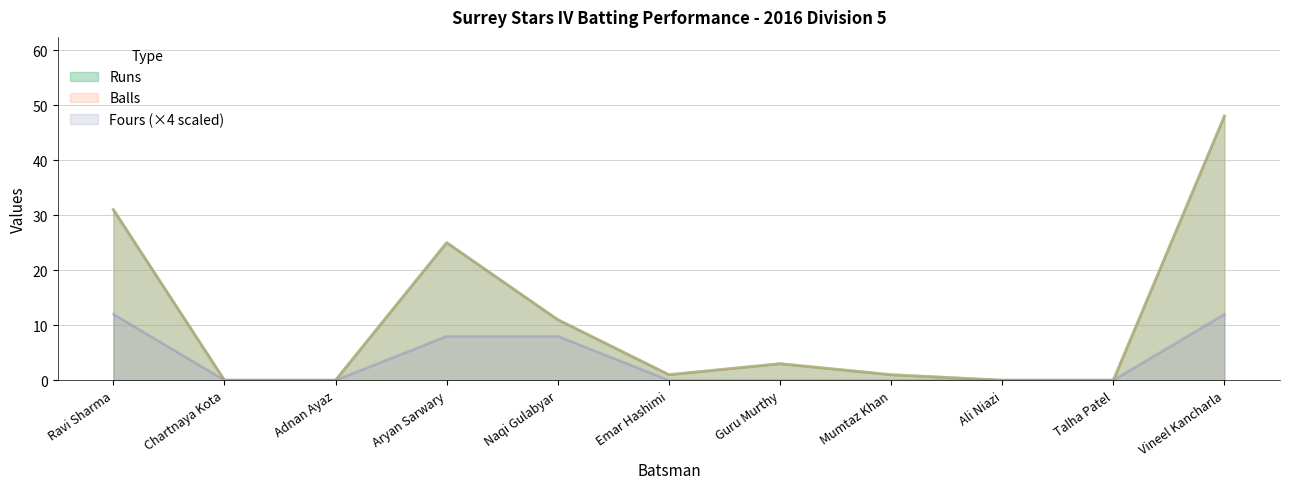

Reading right to left, extract all data points from this chart.

Runs: 48	0	0	1	3	1	11	25	0	0	31
Balls: 48	0	0	1	3	1	11	25	0	0	31
Fours: 12	0	0	0	0	0	8	8	0	0	12